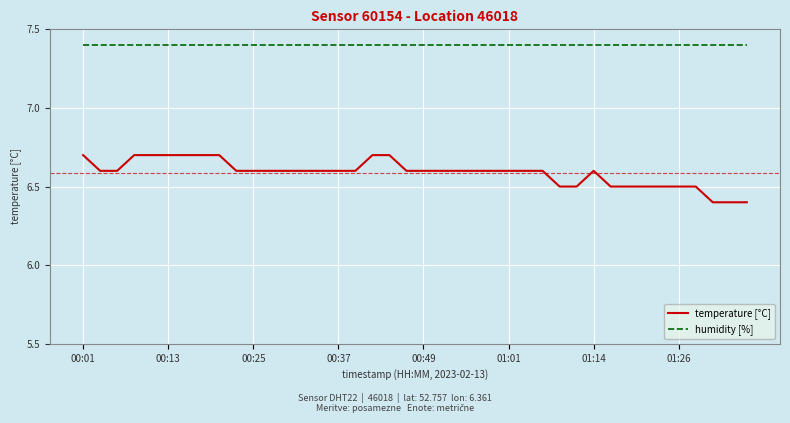

List the series in order of their overall mean, highest first.

humidity [%], temperature [°C]